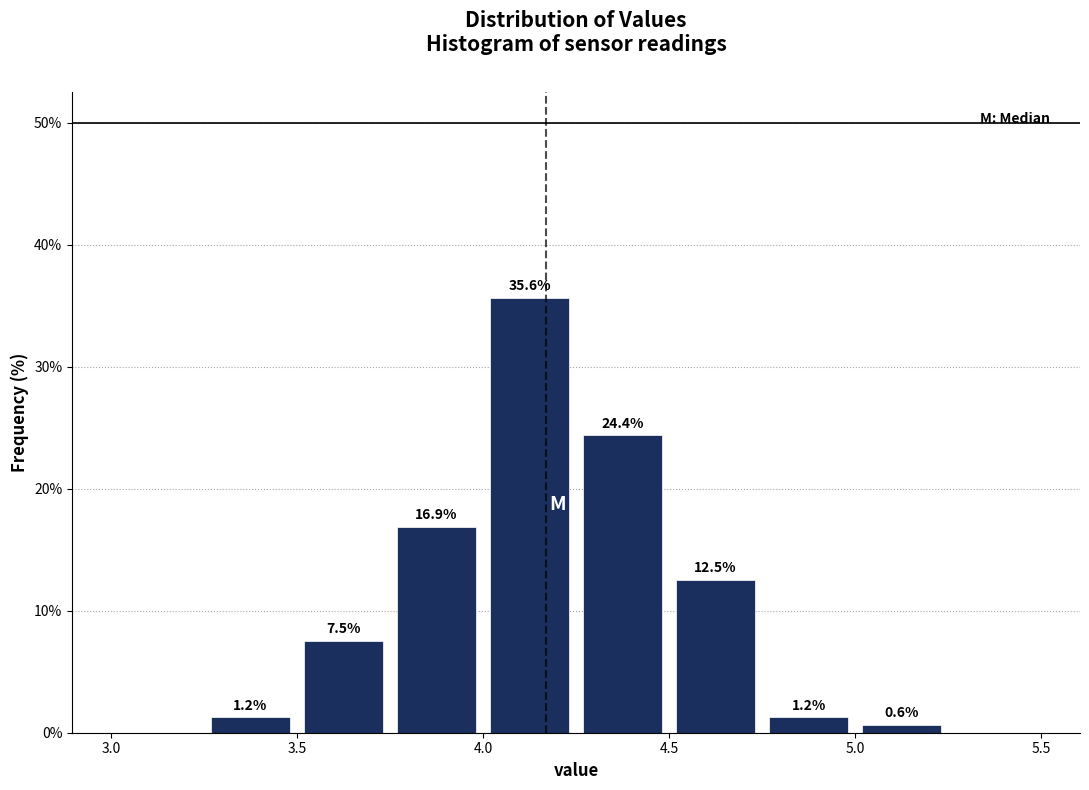

Over which range of the x-axis is the bar tallest?

4.00 to 4.25